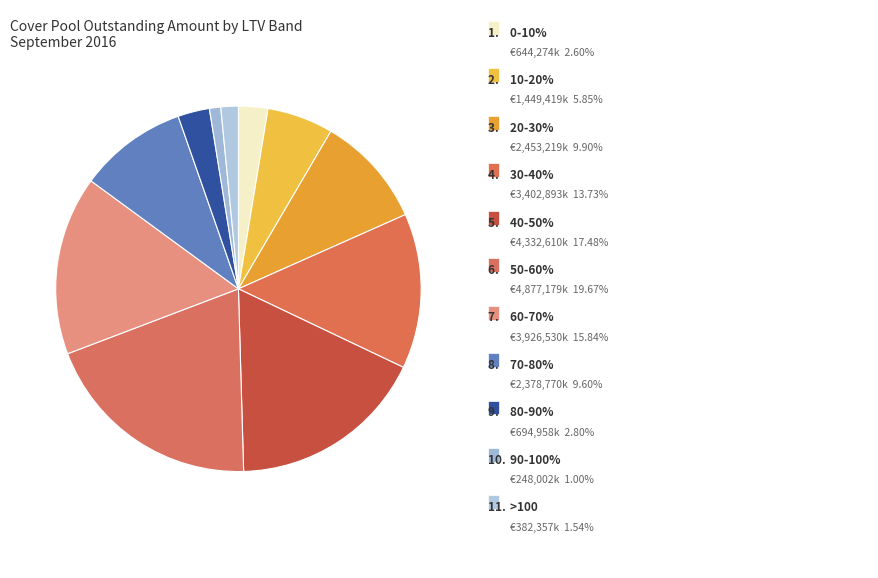

To the nearest percent, what is the difference between the largest and smallest slice percentages?

19%